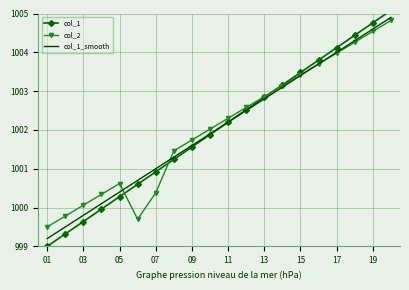

How many values in the col_1 series are below 1002?

10